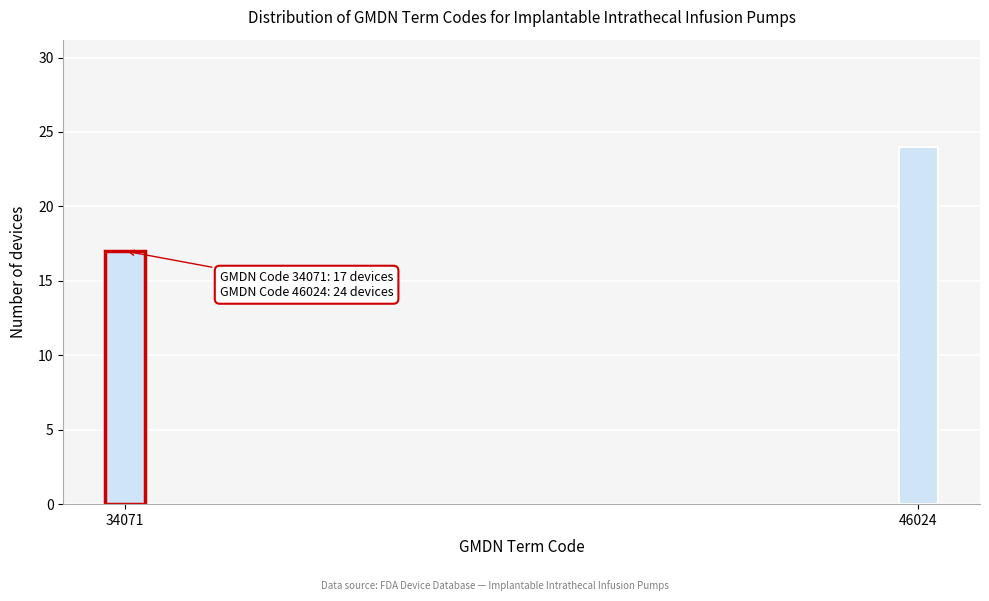

Reading left to right, extract all data points from this chart.

17	24